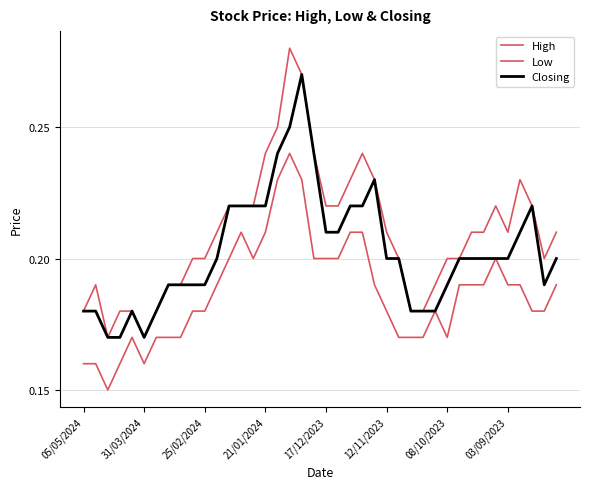

Does the chart display data point markers on the line(s)?

No